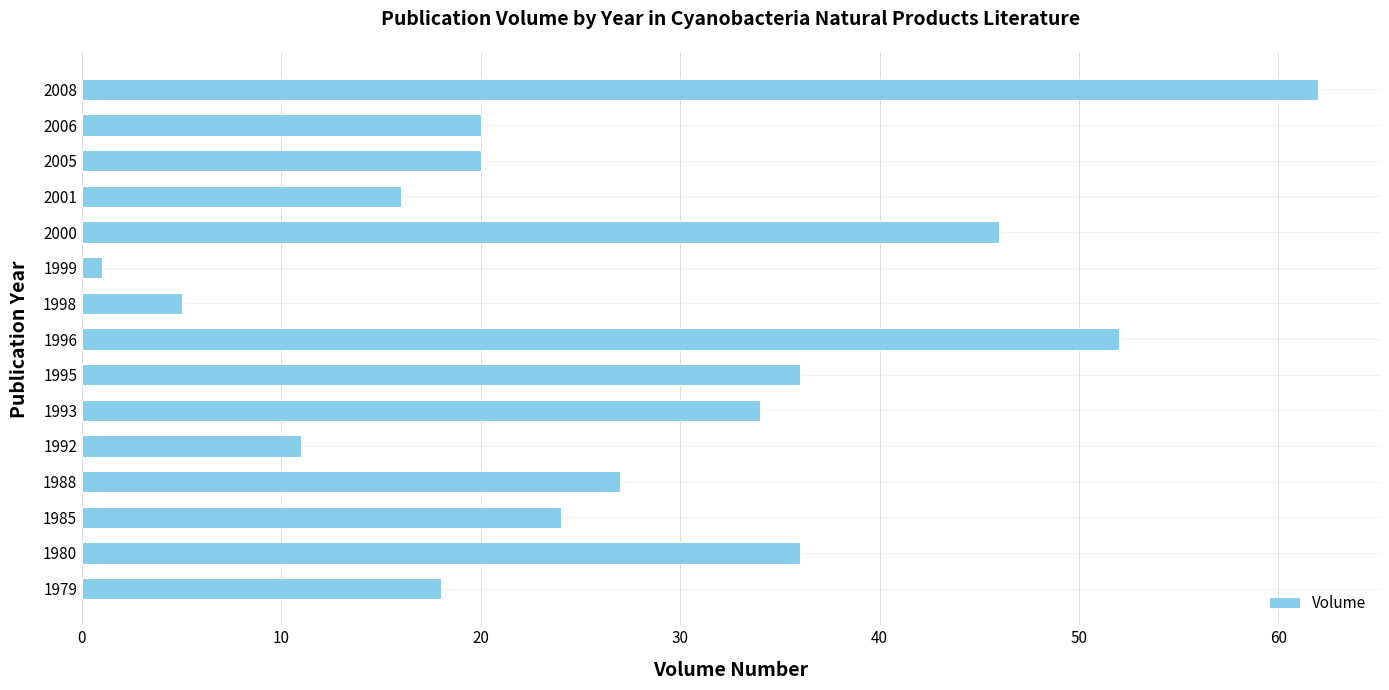

Is it true that the value at 1993 is 54?

False